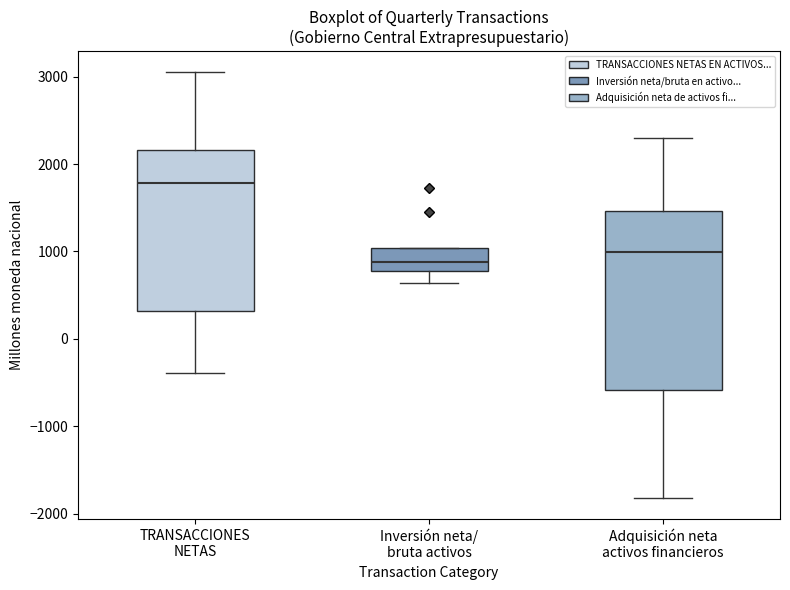

Where is the lower edge of the box for Inversión neta/ bruta activos on the y-axis? The values are not printed on the chart, so give them approximately, as read against the axis.

800